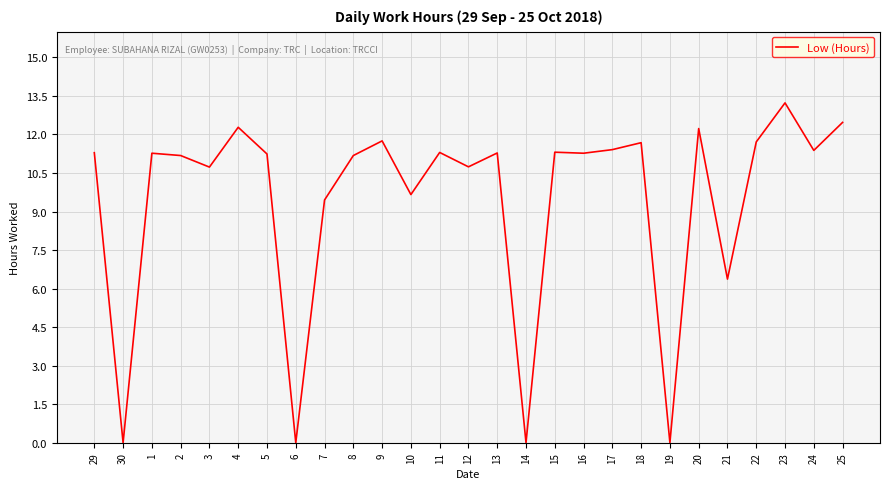

What is the ratio of the value at 15 to the value at 7?

1.2